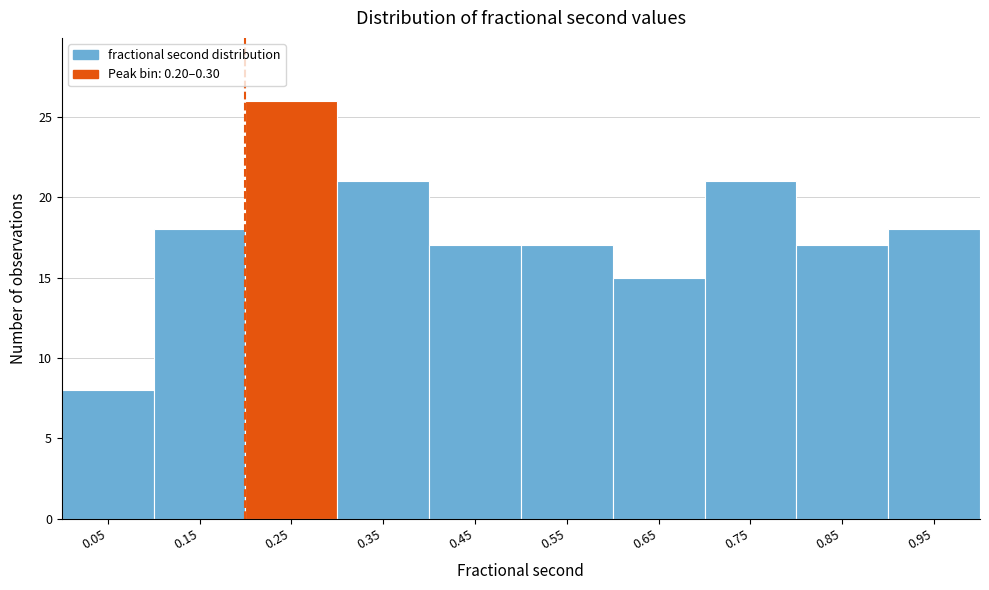

Reading left to right, transcribe this chart: for each bar, give the range it covers on the x-axis and its height. The values are not printed on the chart, so give them approximately, as read against the axis.

0.0 to 0.1: 8
0.1 to 0.2: 18
0.2 to 0.3: 26
0.3 to 0.4: 21
0.4 to 0.5: 17
0.5 to 0.6: 17
0.6 to 0.7: 15
0.7 to 0.8: 21
0.8 to 0.9: 17
0.9 to 1.0: 18